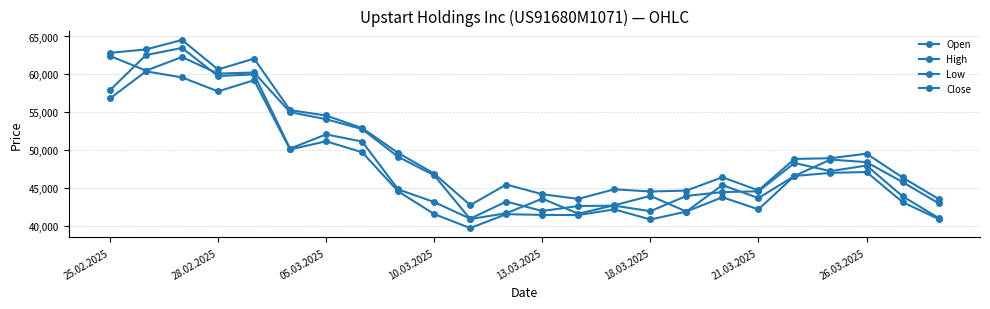

In Close, how many points are lower than both neighbors (excluding endpoints)?

6